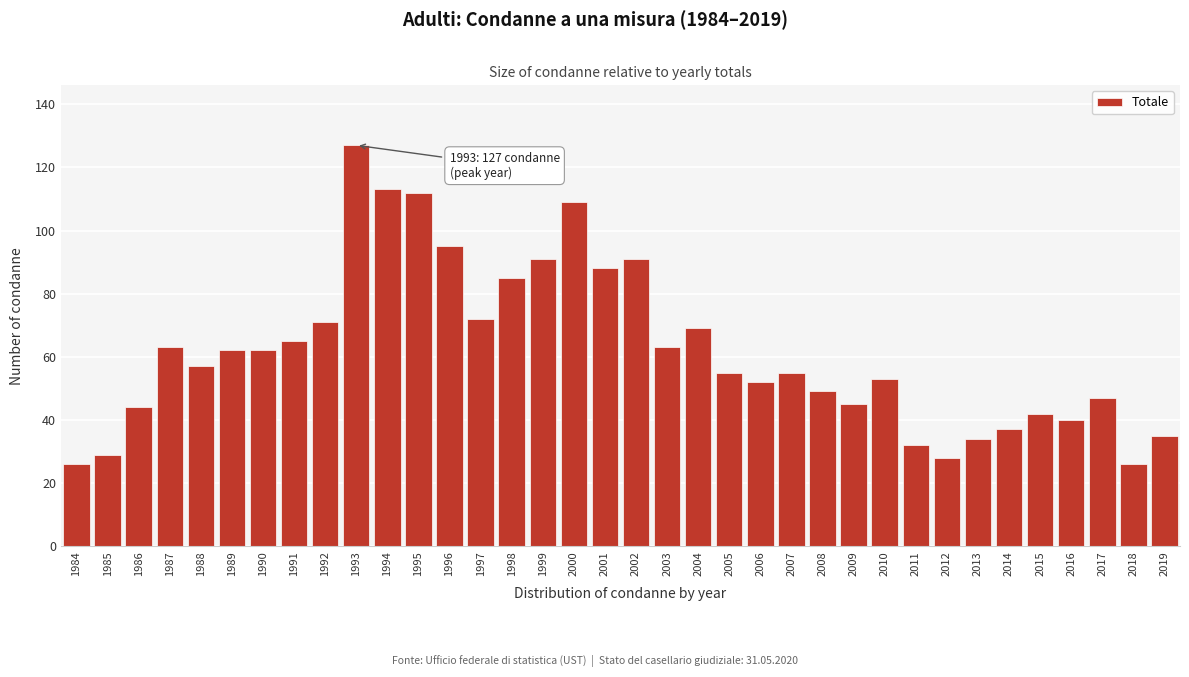

Which has a higher value, 1990 or 1997?

1997